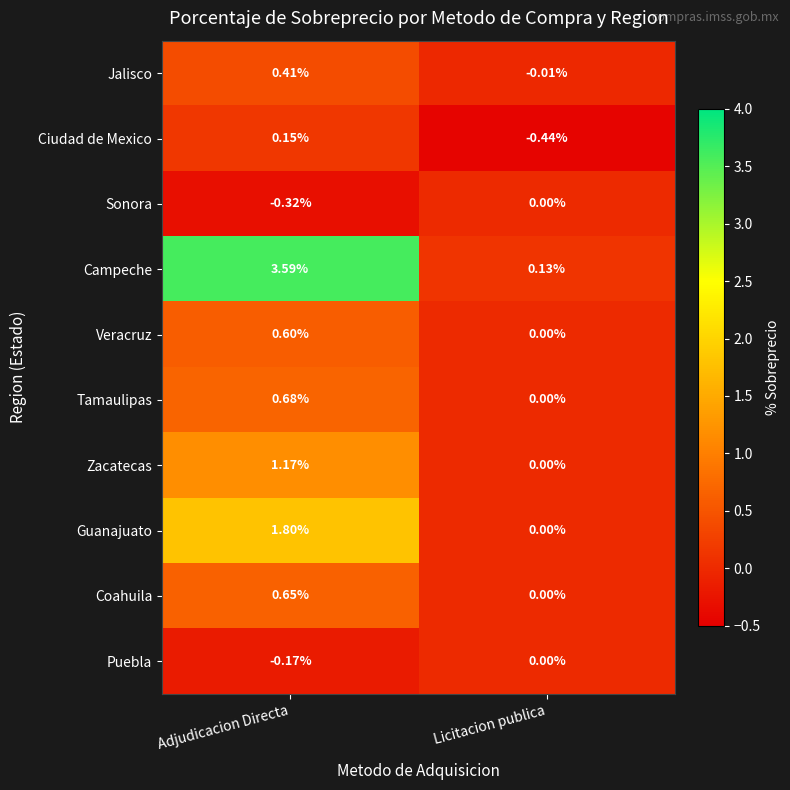

At which category does the chart reach its peak across all series?

Adjudicacion Directa